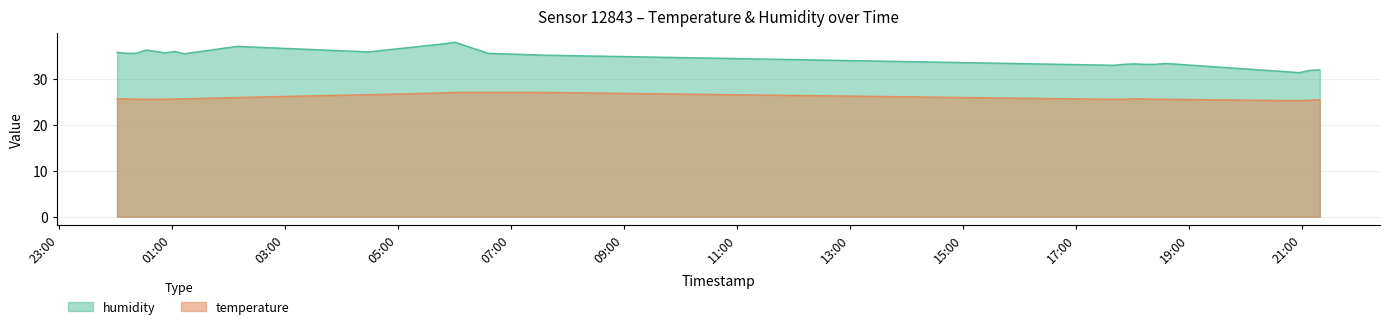

At which category does the chart reach its minimum across all series?

2023-02-03T20:57:24